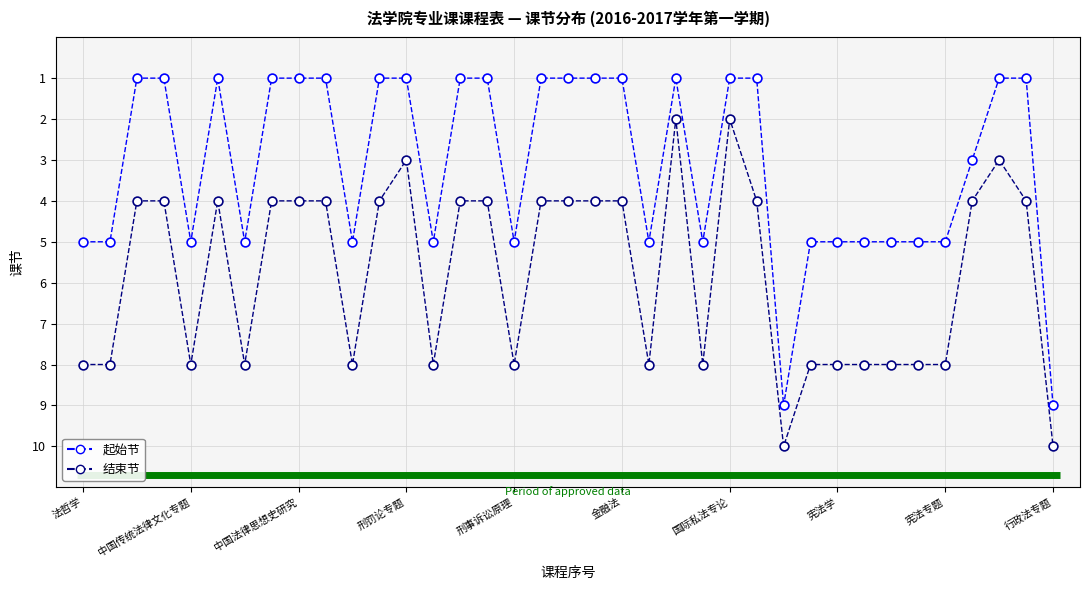

How many data points are displayed?

74